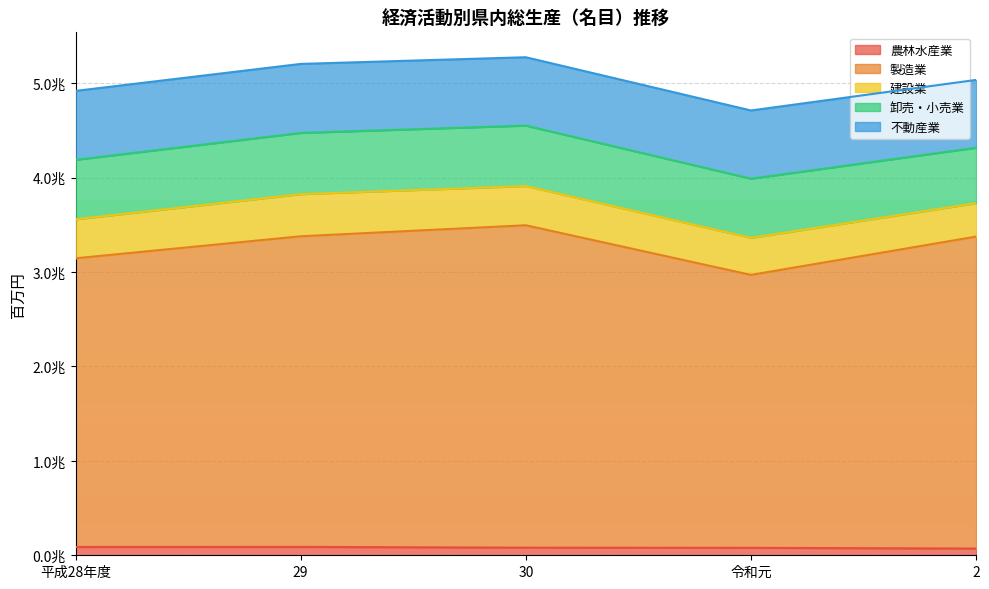

Where is 製造業 nearest to the value 3151907?

平成28年度